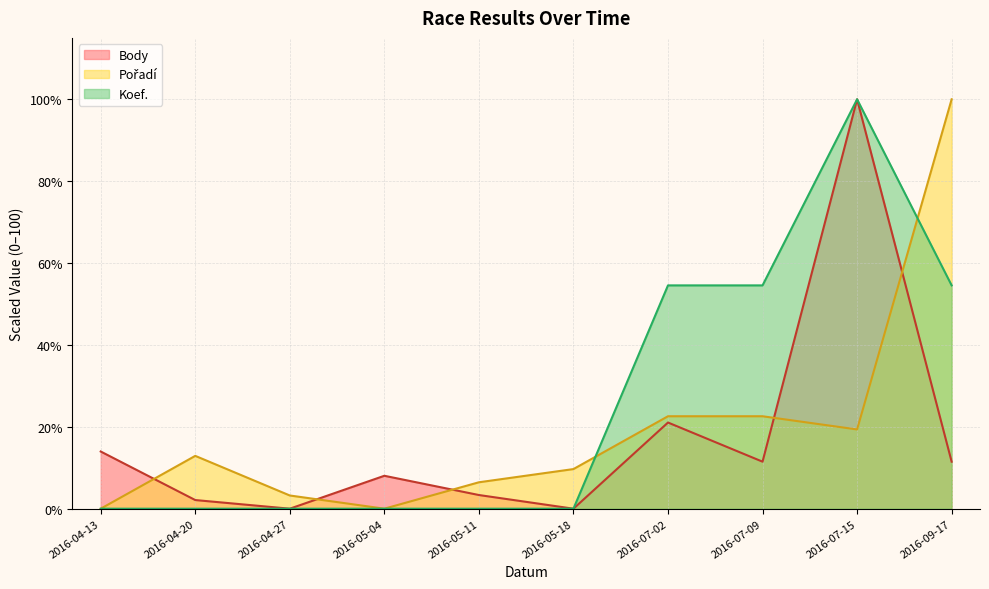

True or false: Body and Koef. intersect in this chart.

False